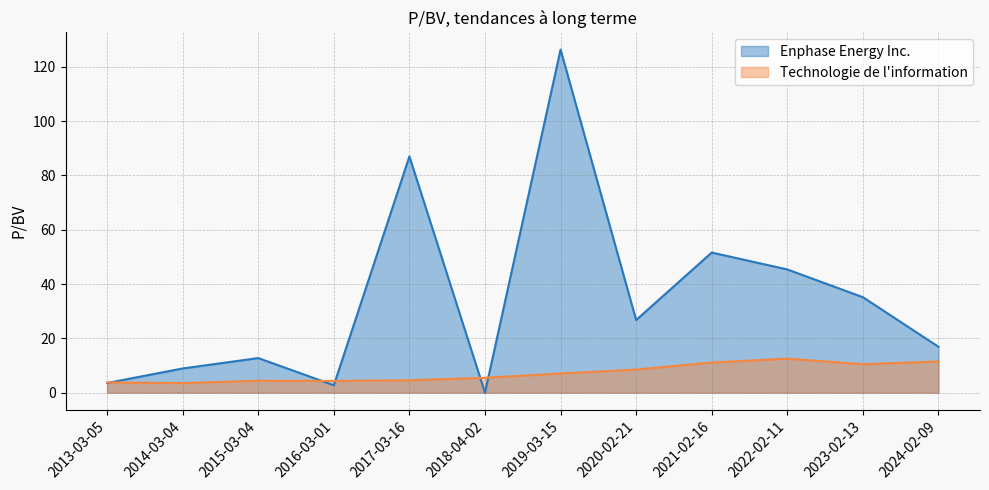

What position from the left is 2022-02-11?

10